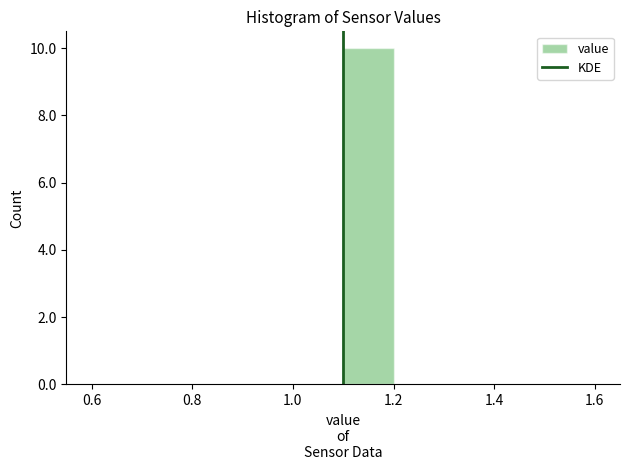

What is the height of the bar covering 1.1 to 1.2 on the x-axis? The values are not printed on the chart, so give them approximately, as read against the axis.

10